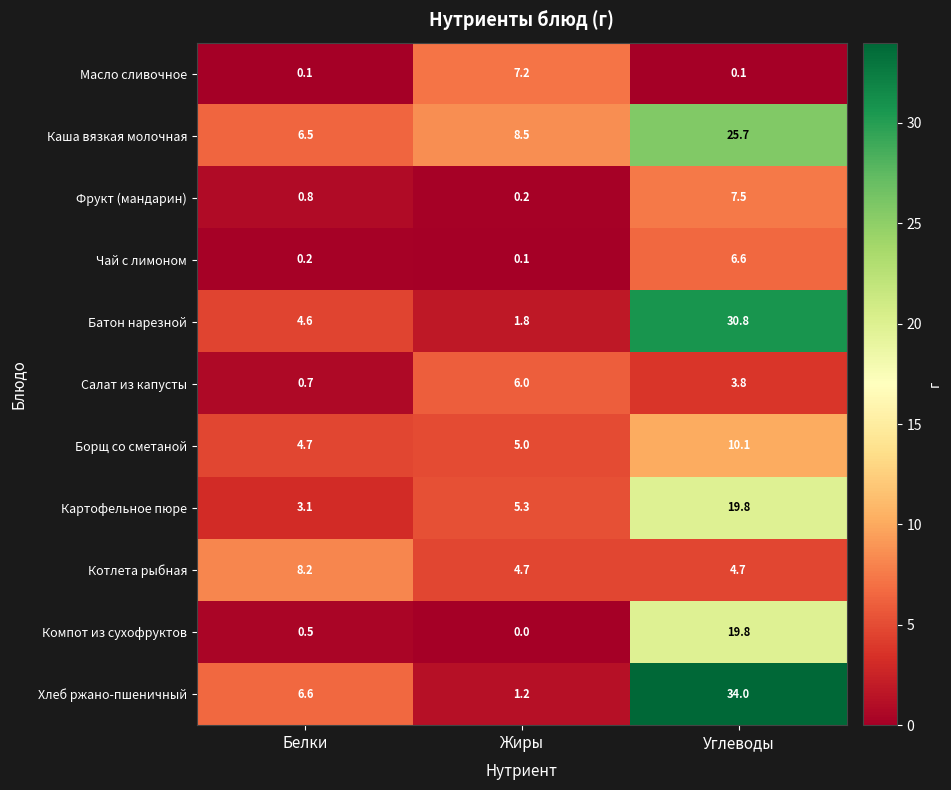

Which category has the highest value across all series?

Углеводы